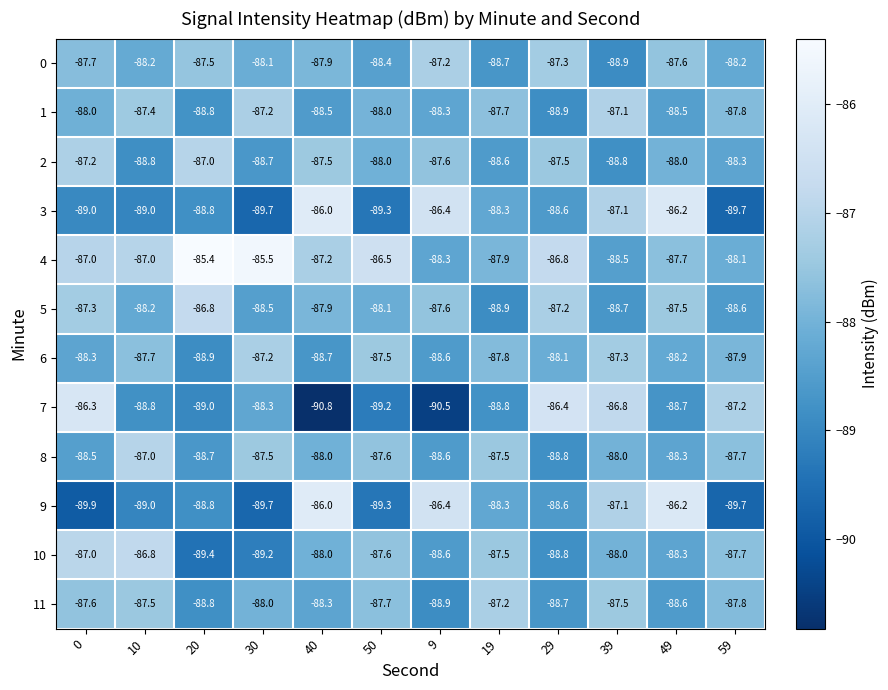

What is the total value across all series at 59?

-1058.7